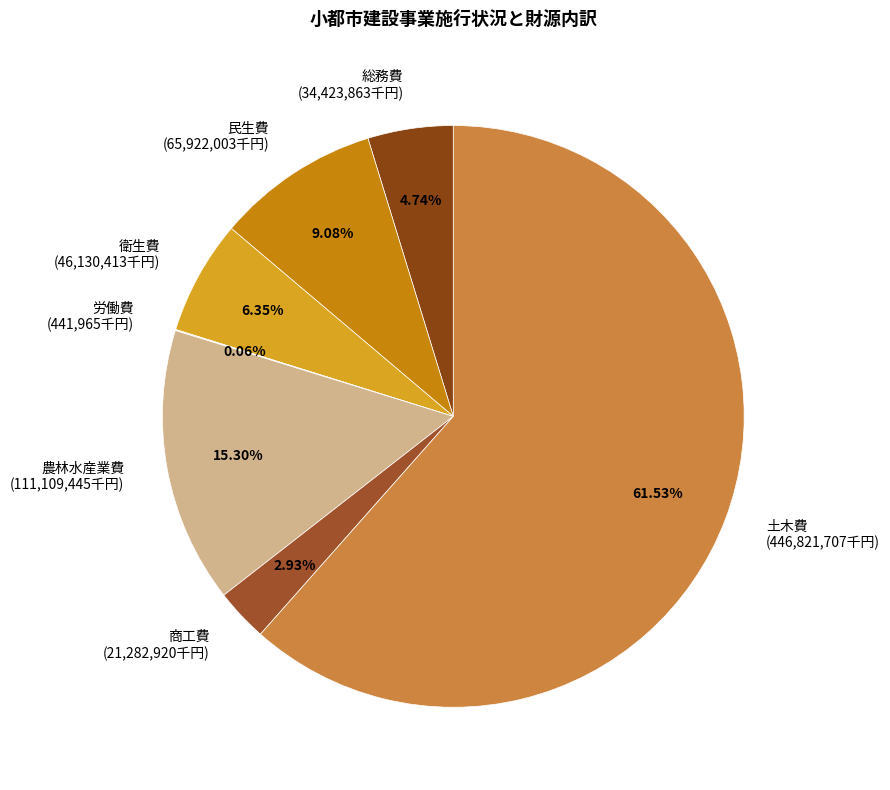

Do 総務費 and 農林水産業費 together represent more than half of the pie?

No